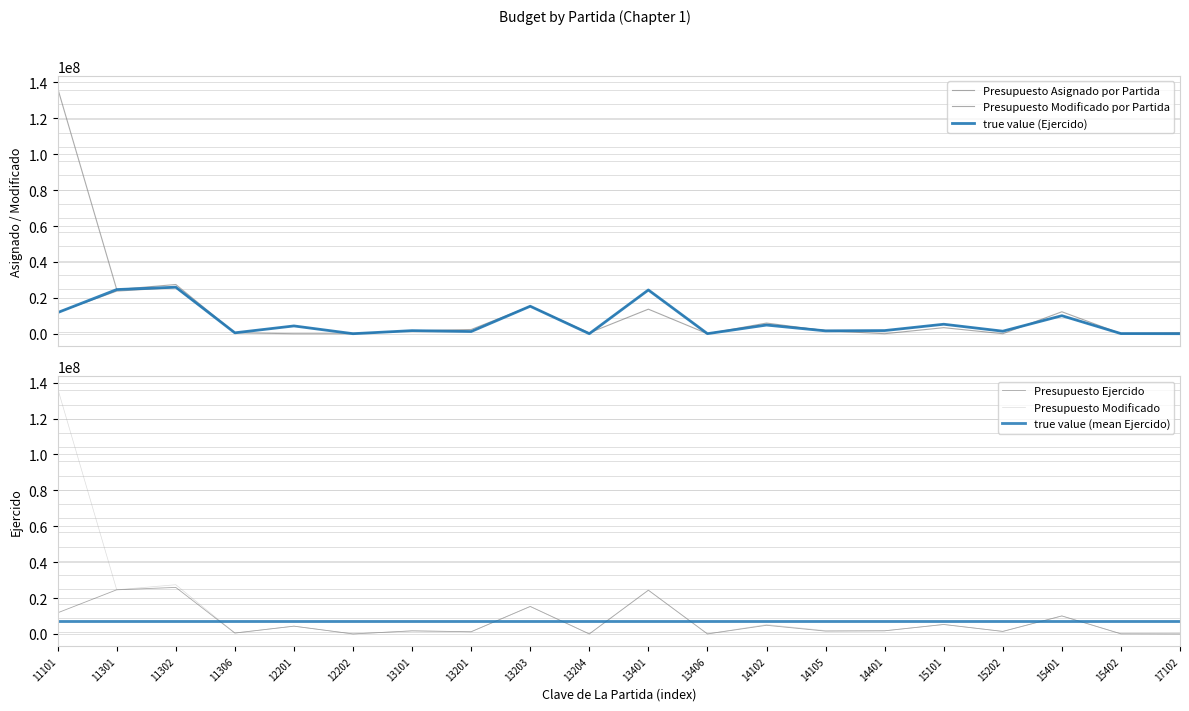

At how many categories does at least one series exceed 83125835?

1